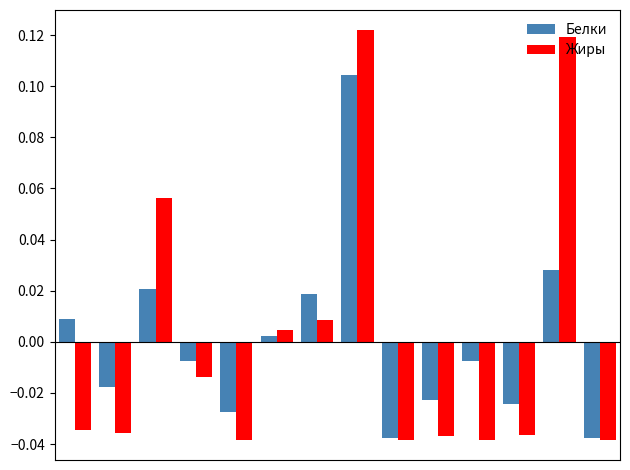

How many groups of bars are there?

14